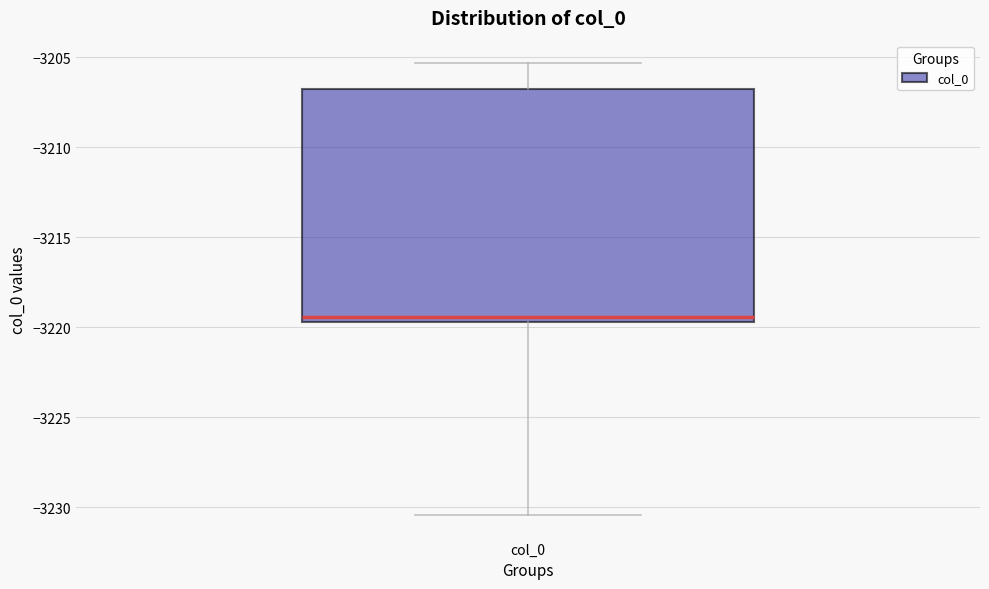

Where is the lower edge of the box for col_0 on the y-axis? The values are not printed on the chart, so give them approximately, as read against the axis.

-3219.5